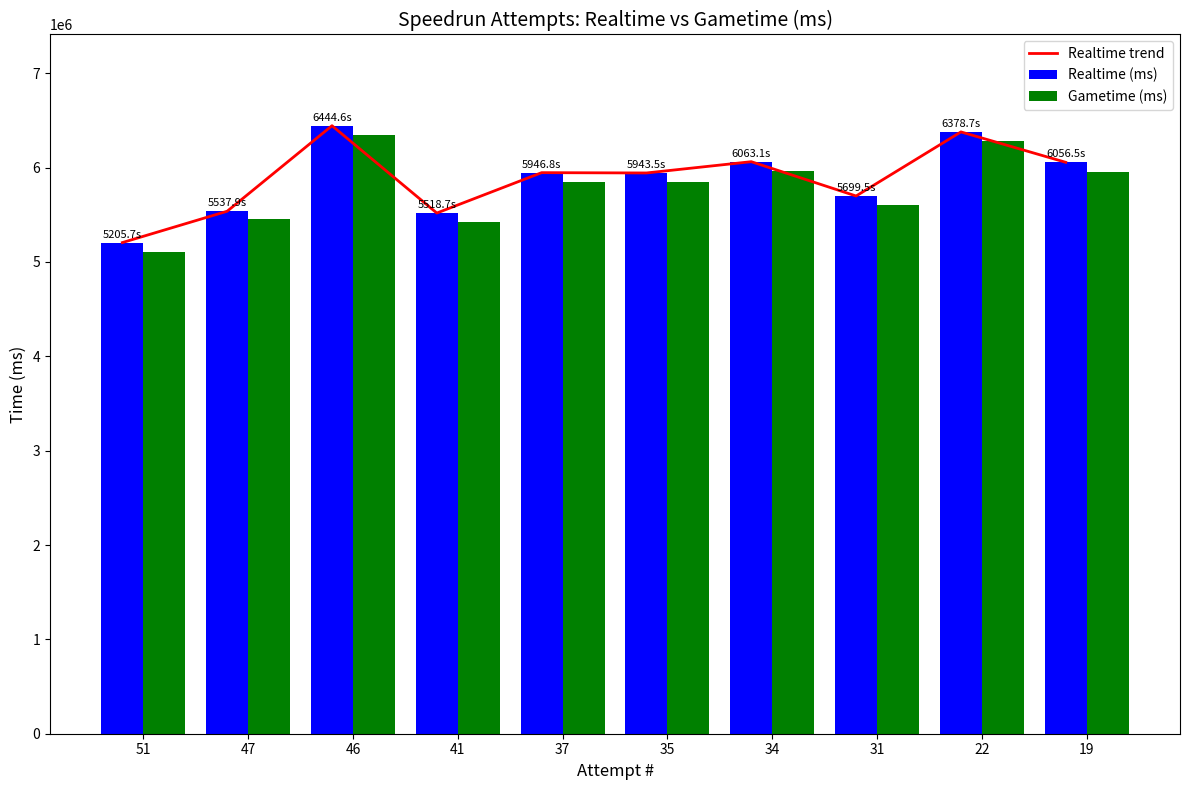

Which series has the largest total across all categories?

Realtime trend